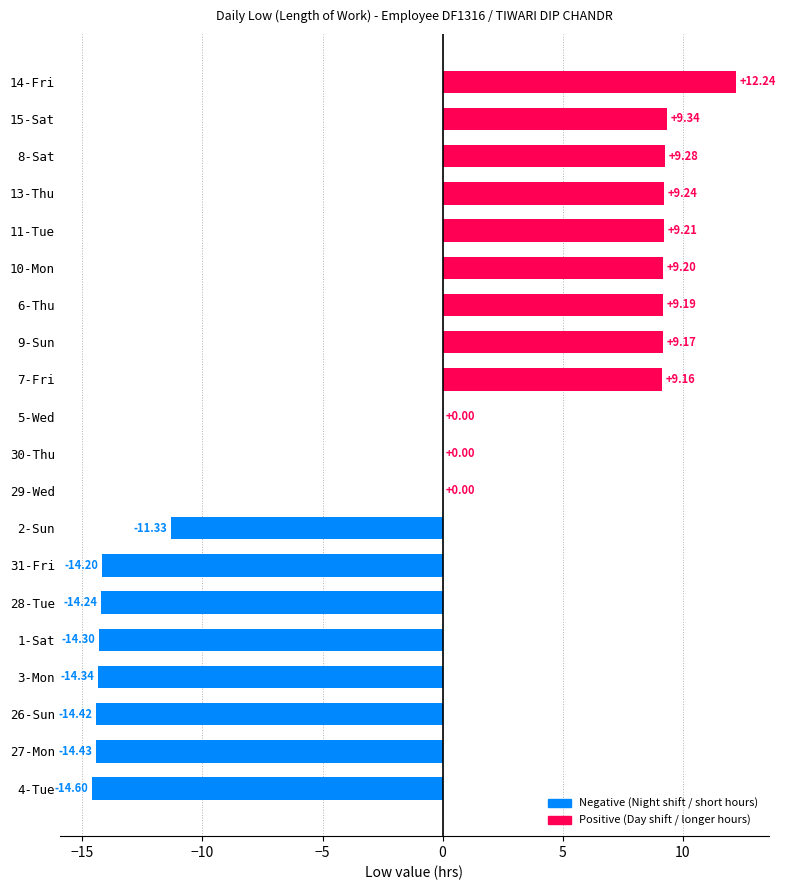

Which has a higher value, 1-Sat or 31-Fri?

31-Fri